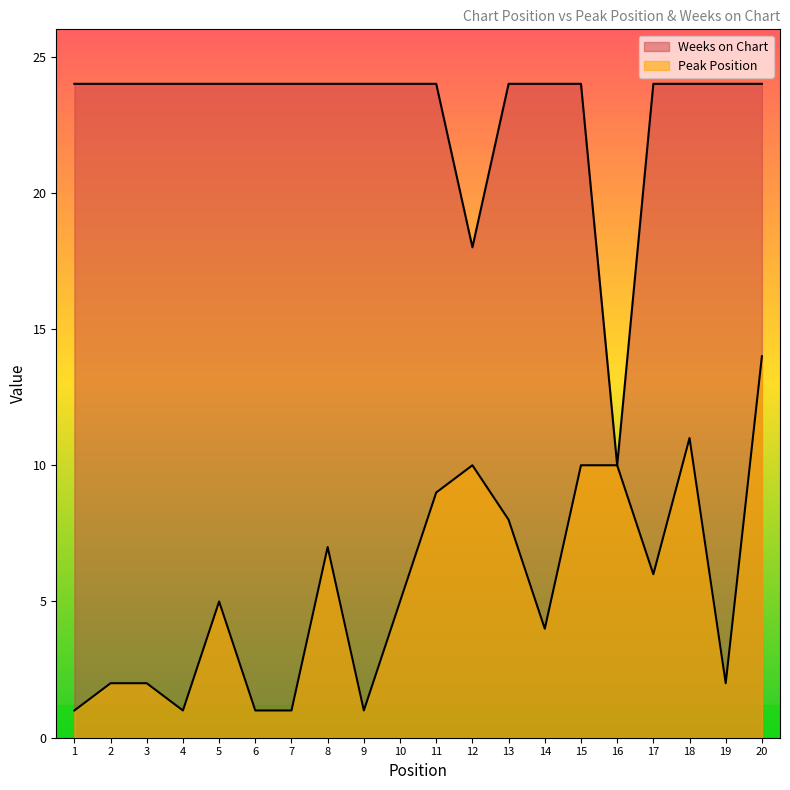

In Weeks on Chart, how many points are lower than both neighbors (excluding endpoints)?

2